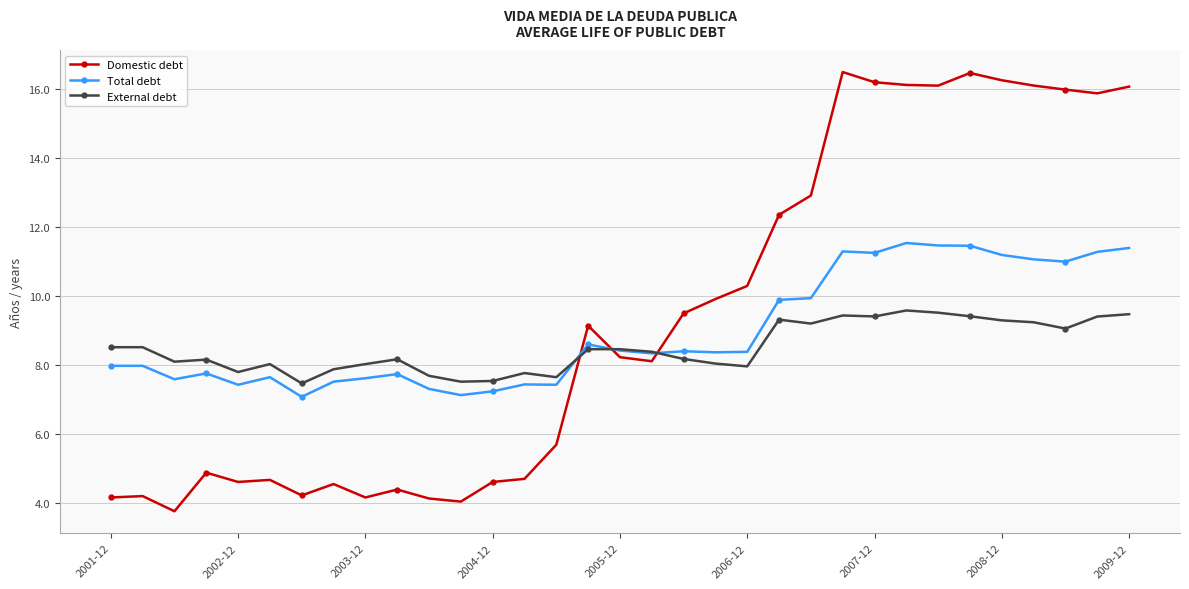

True or false: External debt and Domestic debt cross at least once.

True